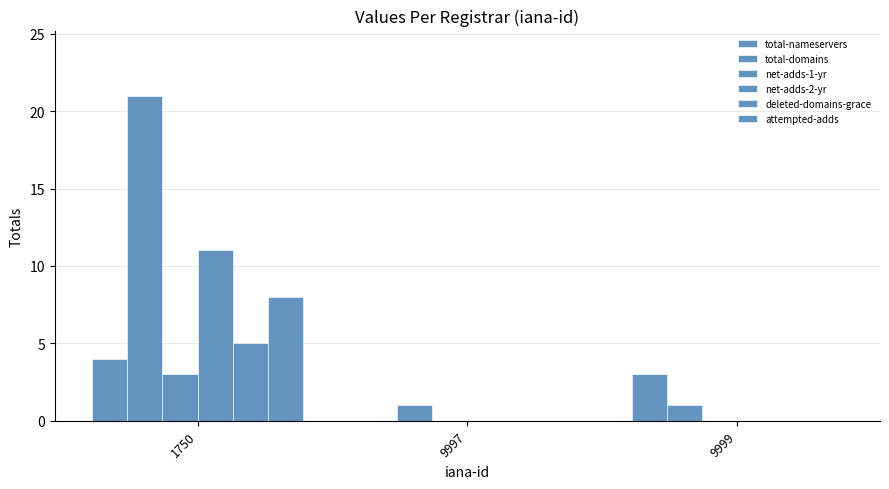

Are the bars horizontal?

No